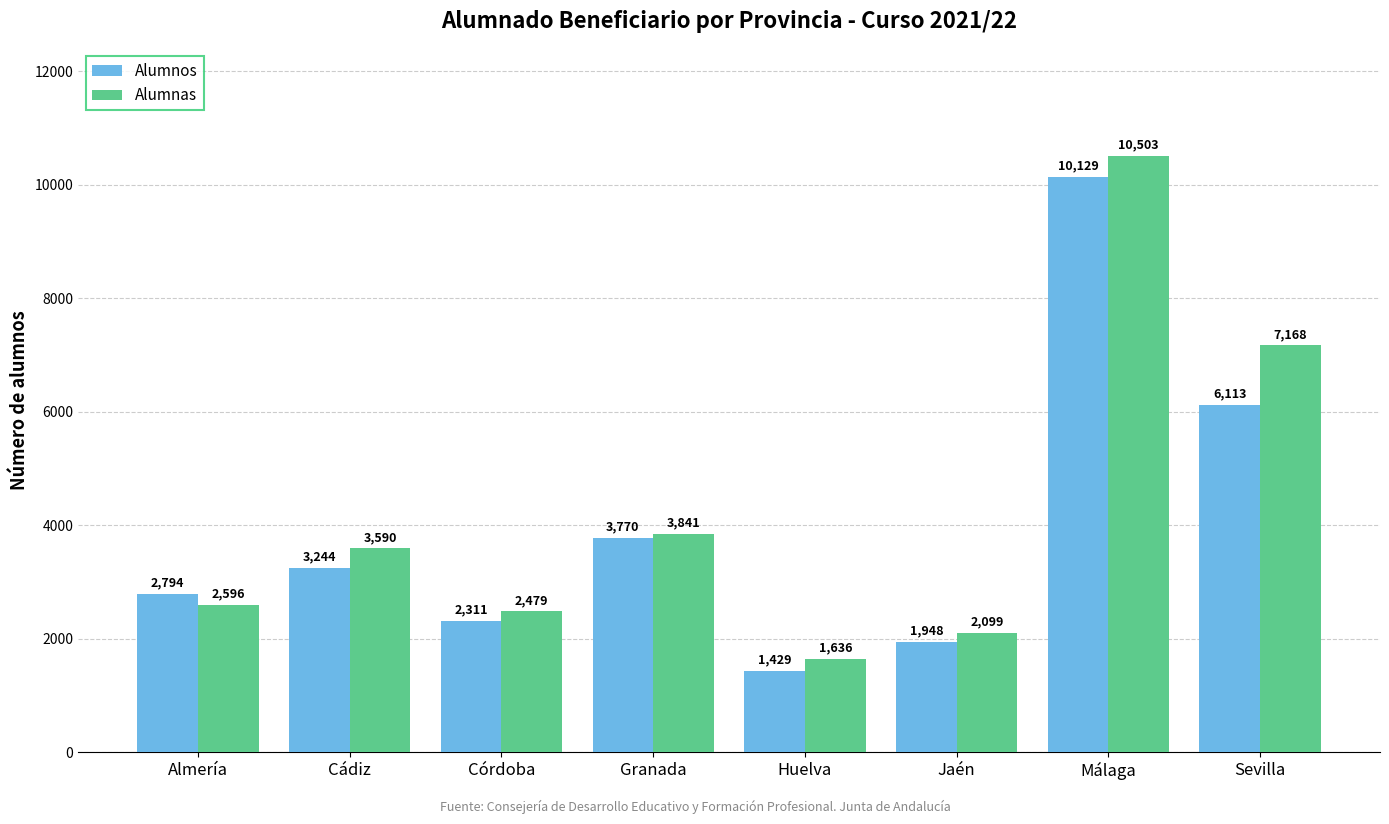

Rank the series by their maximum value, from highest to lowest.

Alumnas, Alumnos